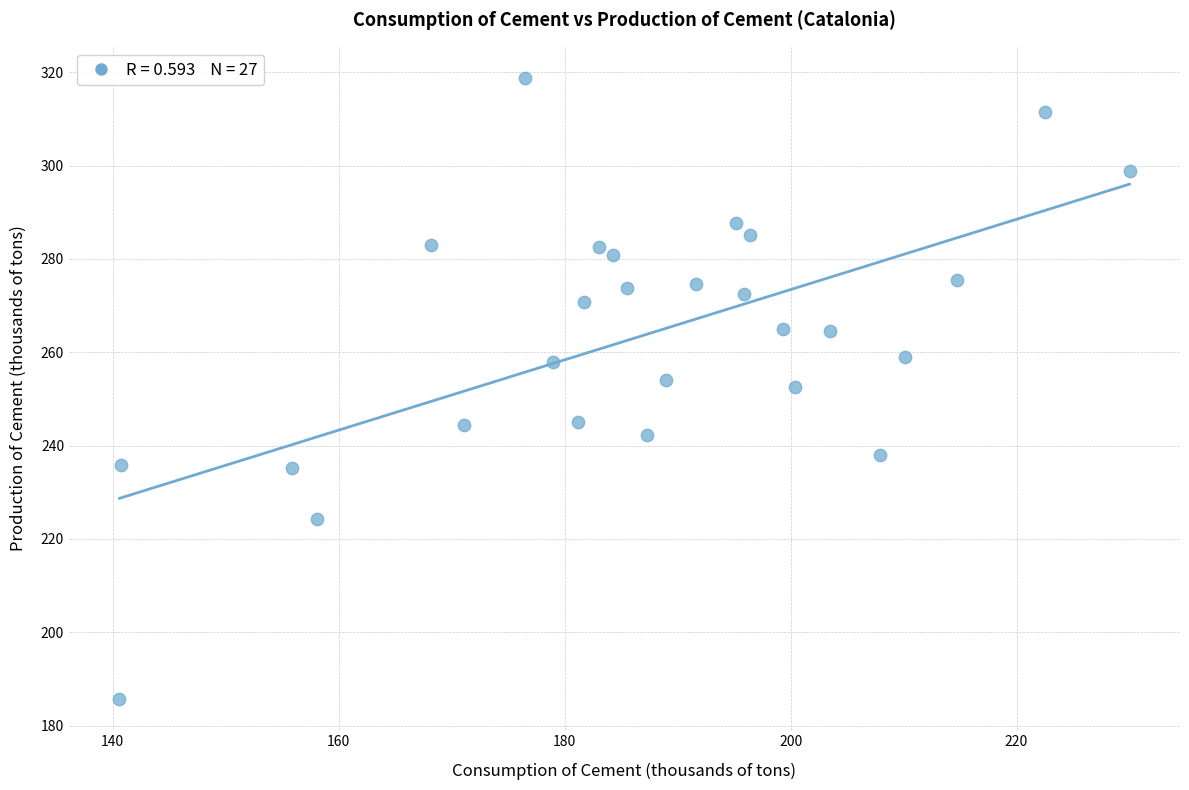

What is the range of Y values (max minus min)?

133.1